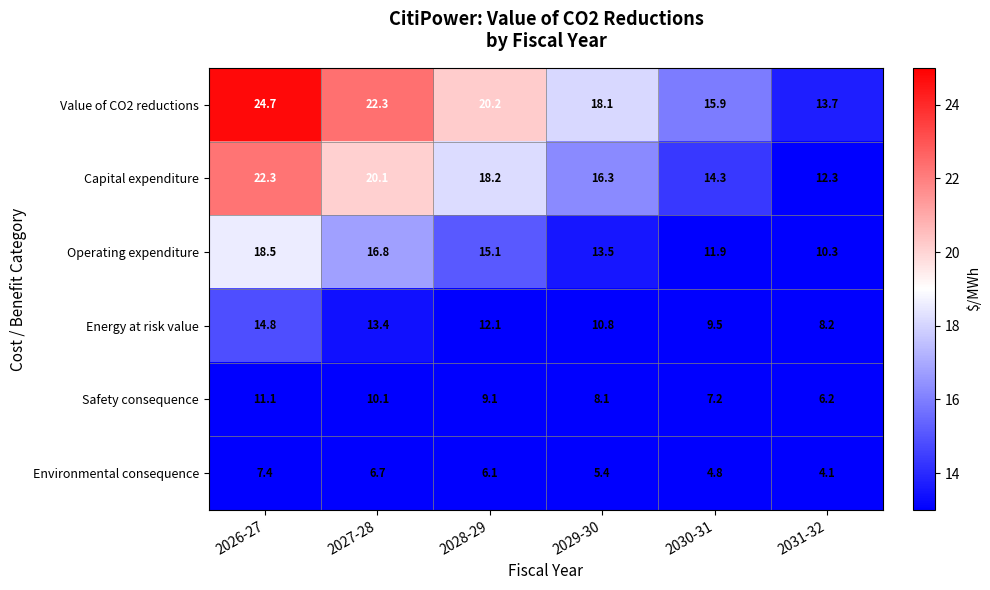

Which series has the largest range (max minus min)?

Value of CO2 reductions